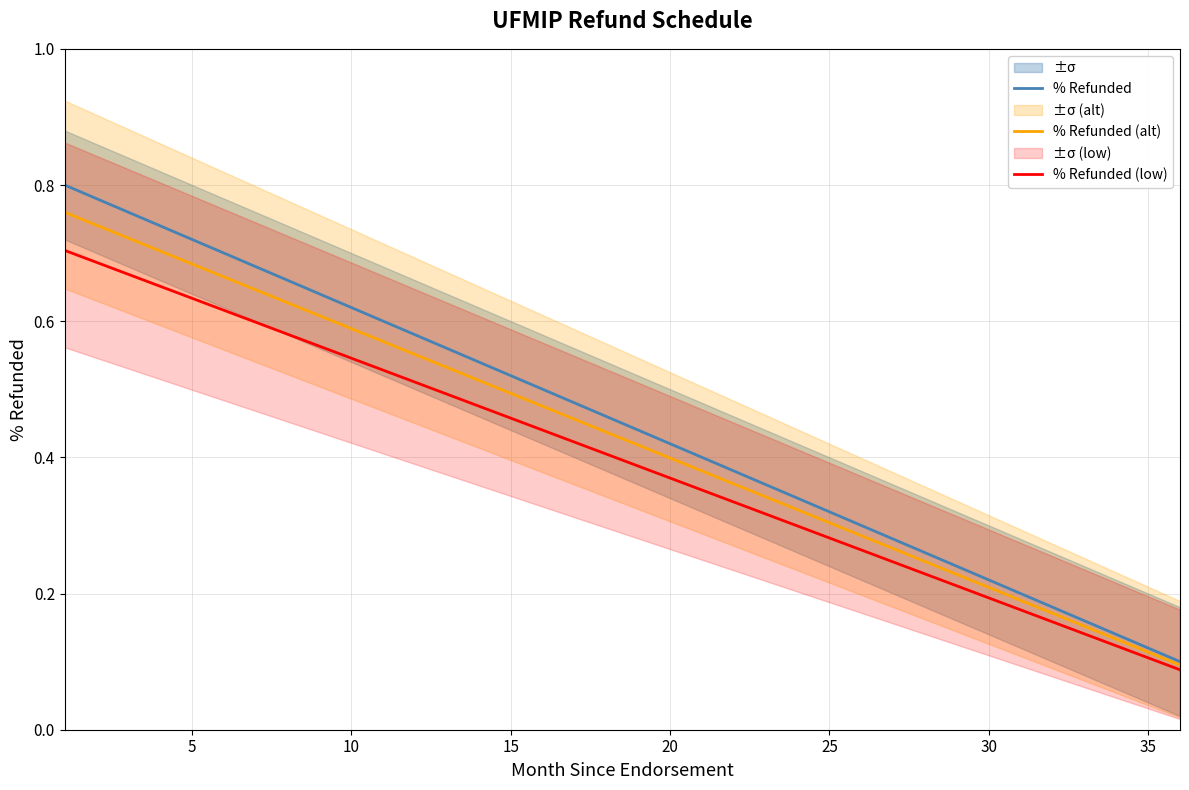

How many % Refunded values are between 0 and 1?

36